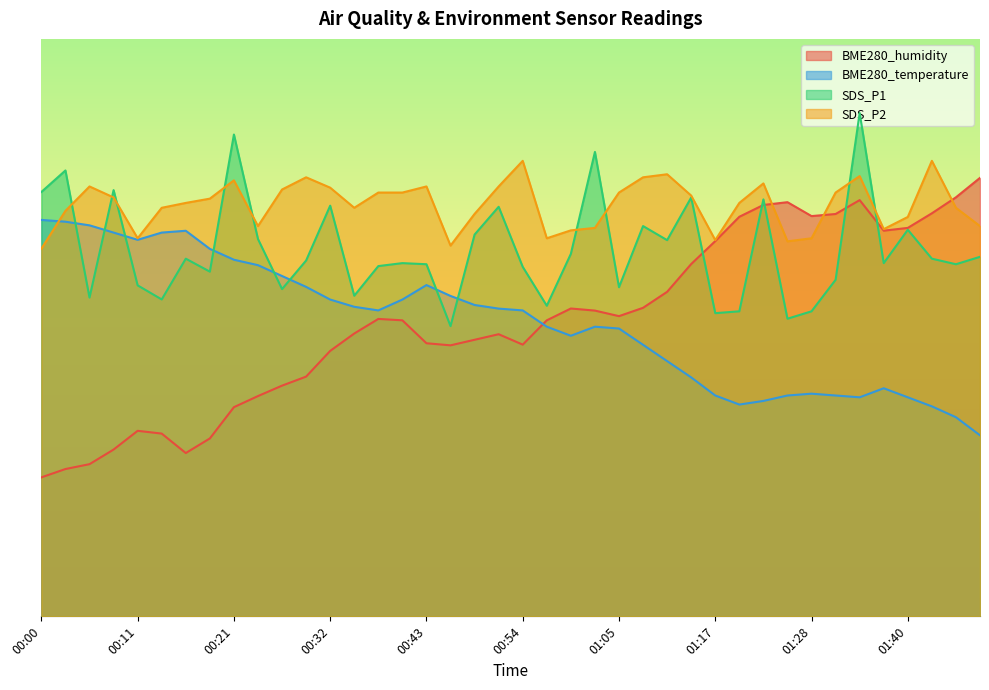

At which category is the sum across all series the highest?

01:34